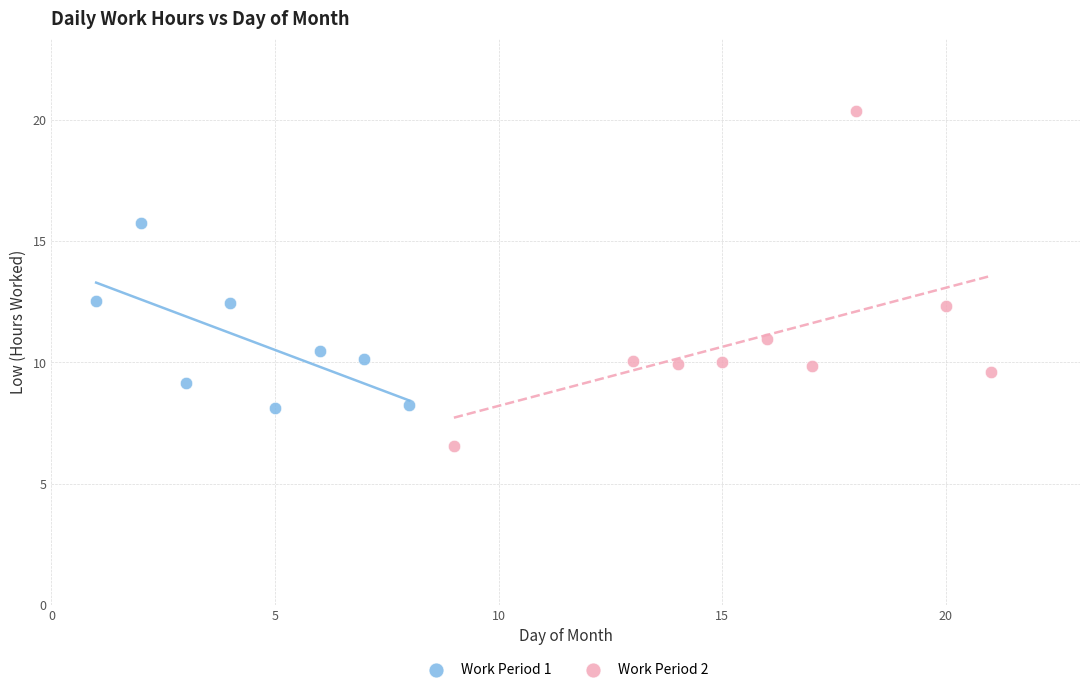

Which series has the largest Y range (max minus min)?

Work Period 2